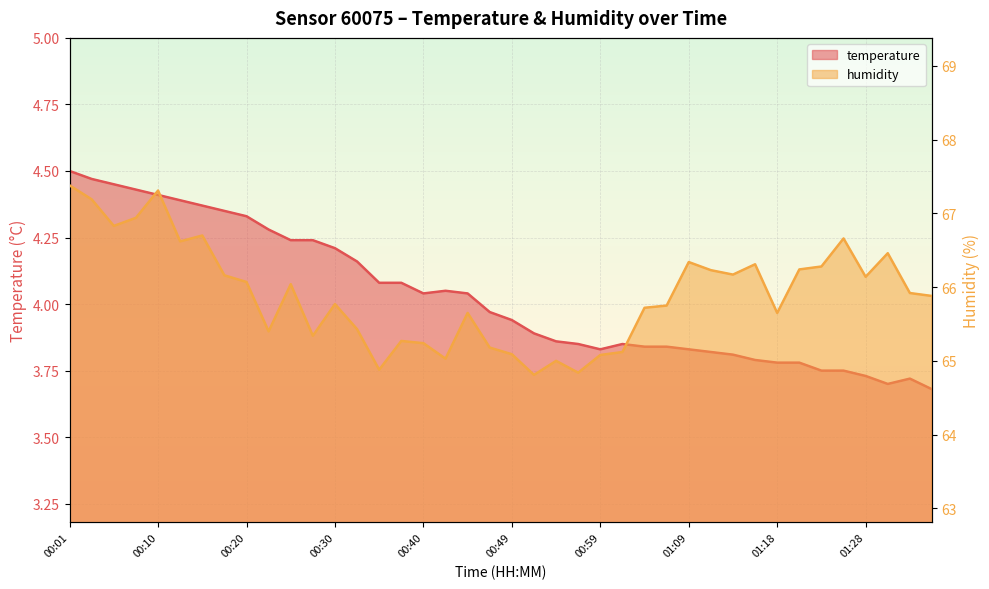

True or false: humidity and temperature intersect in this chart.

False